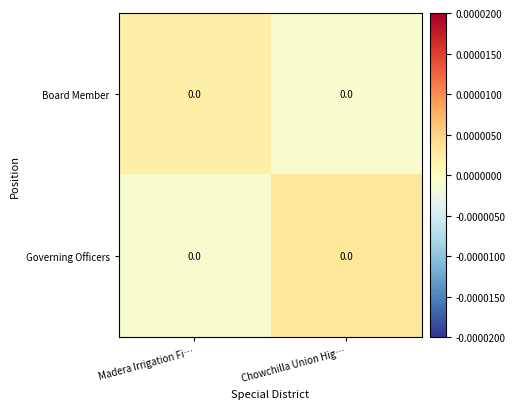

How many distinct data groups are displayed?

2